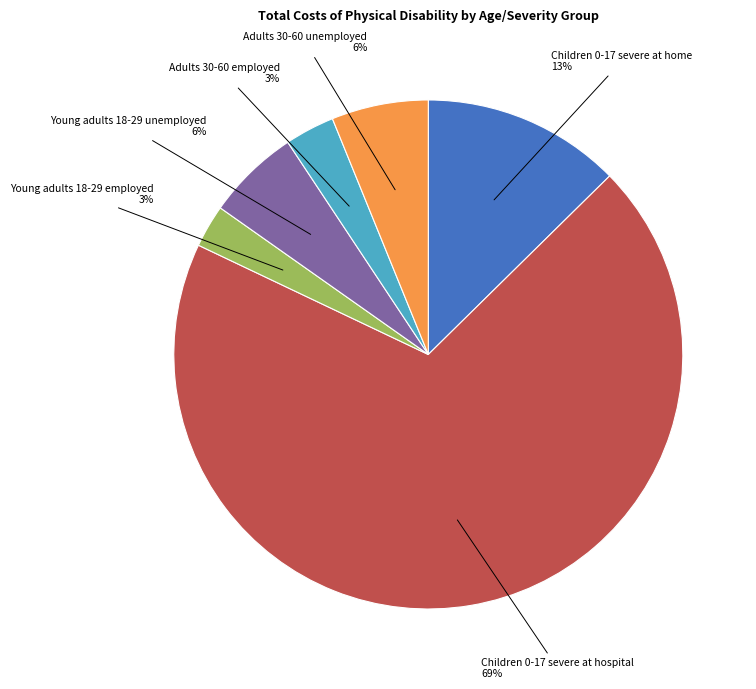

To the nearest percent, what percentage of the pie is Young adults 18-29 employed?

3%